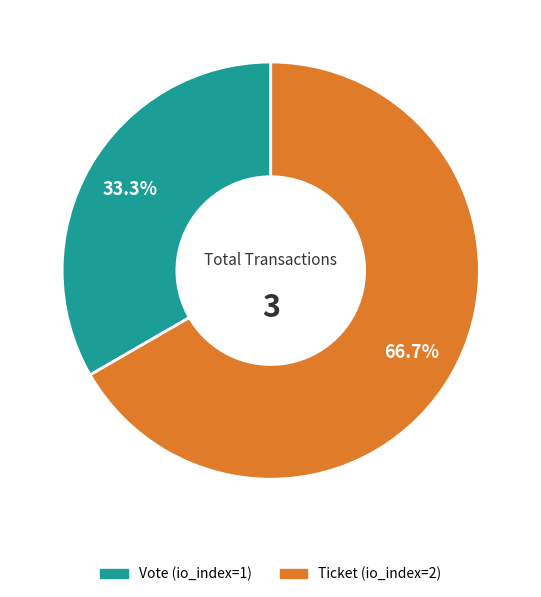

To the nearest percent, what is the average slice percentage?

50%